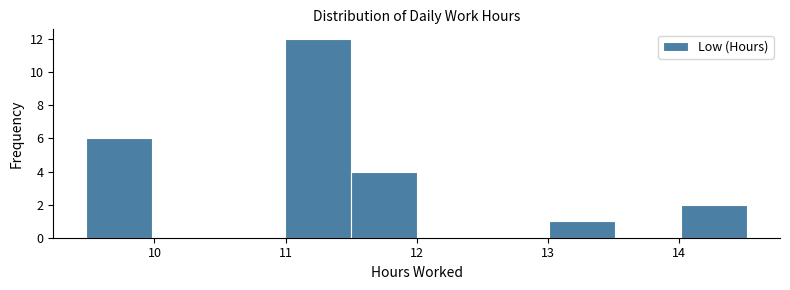

Which range on the x-axis has the tallest bar?

11.0 to 11.5